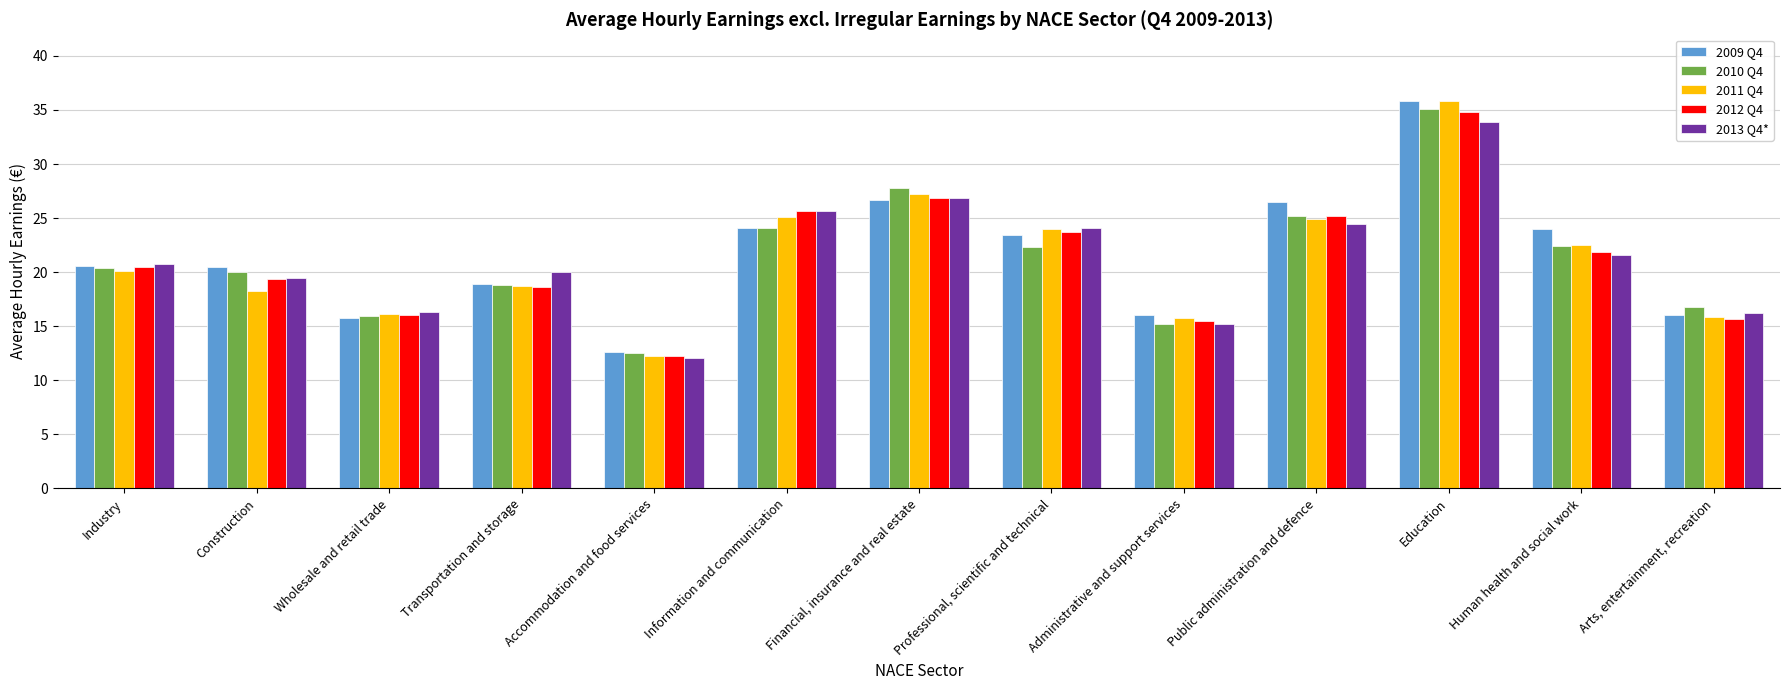

What is the sum of the 2011 Q4 values at Human health and social work and Accommodation and food services?

34.7